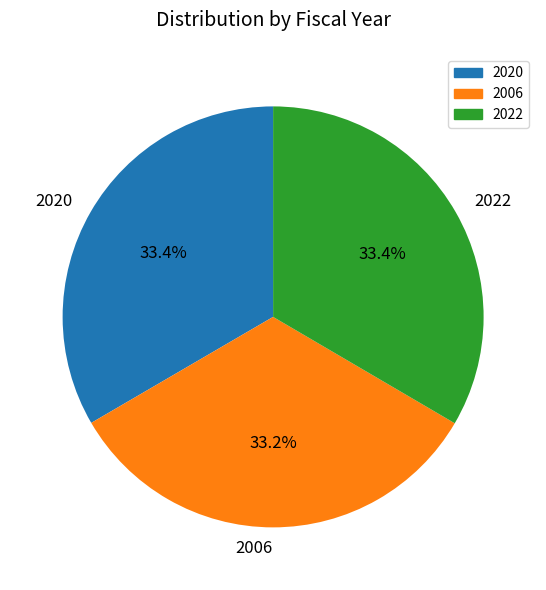

To the nearest percent, what percentage of the pie is 2022?

33%